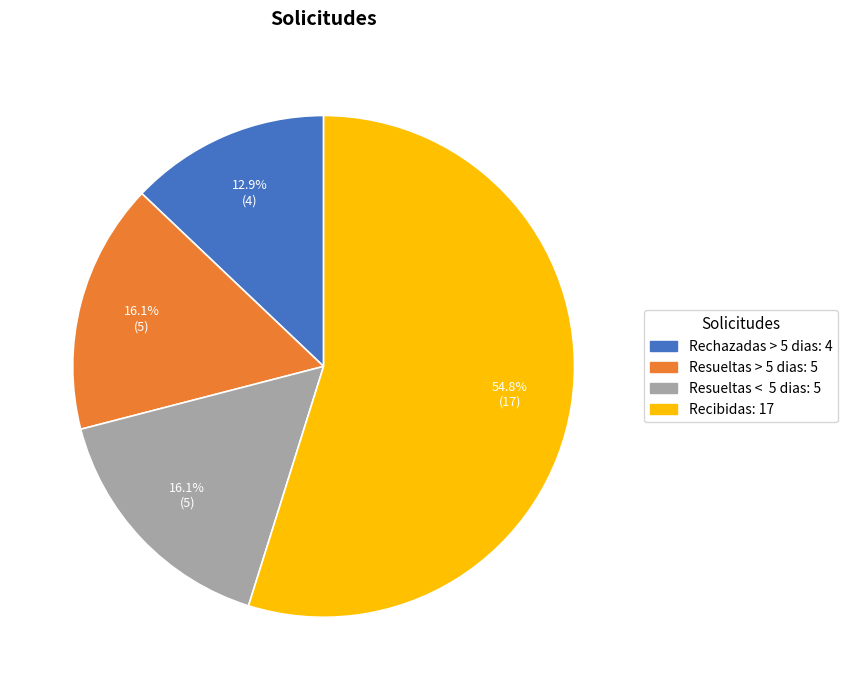

Do Resueltas > 5 dias and Rechazadas > 5 dias together represent more than half of the pie?

No